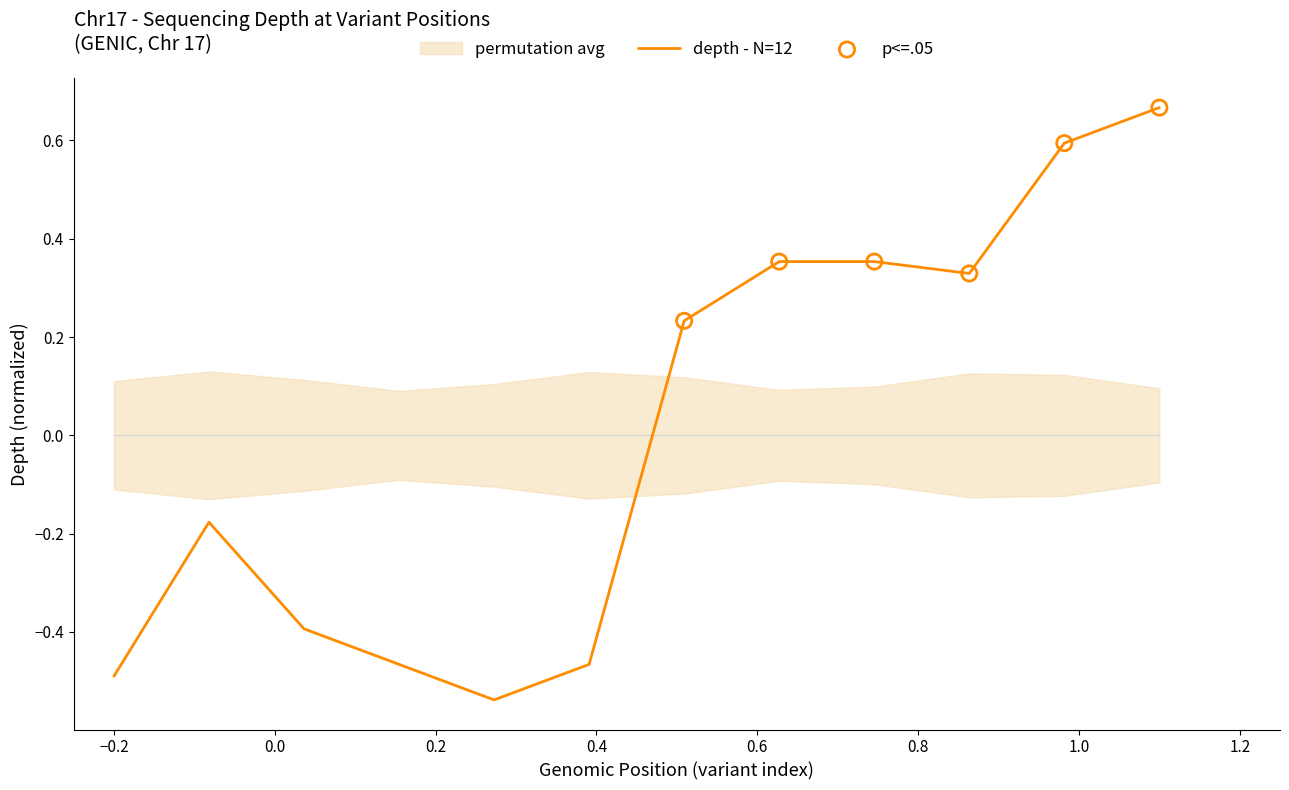

Which has a higher value, 0.4 or −0.2?

−0.2